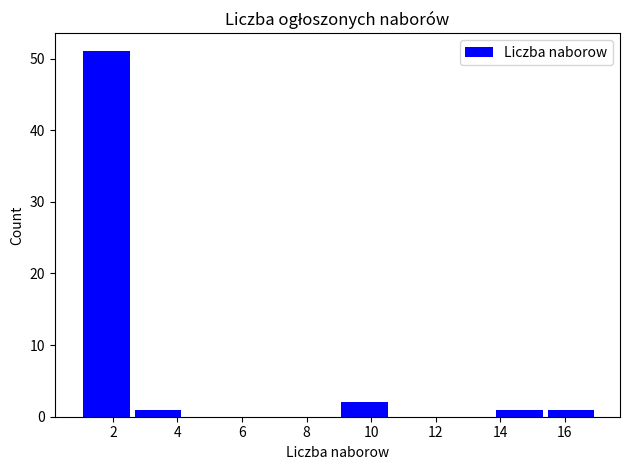

How tall is the bar that spans 9.0 to 10.6 on the x-axis? The values are not printed on the chart, so give them approximately, as read against the axis.

2